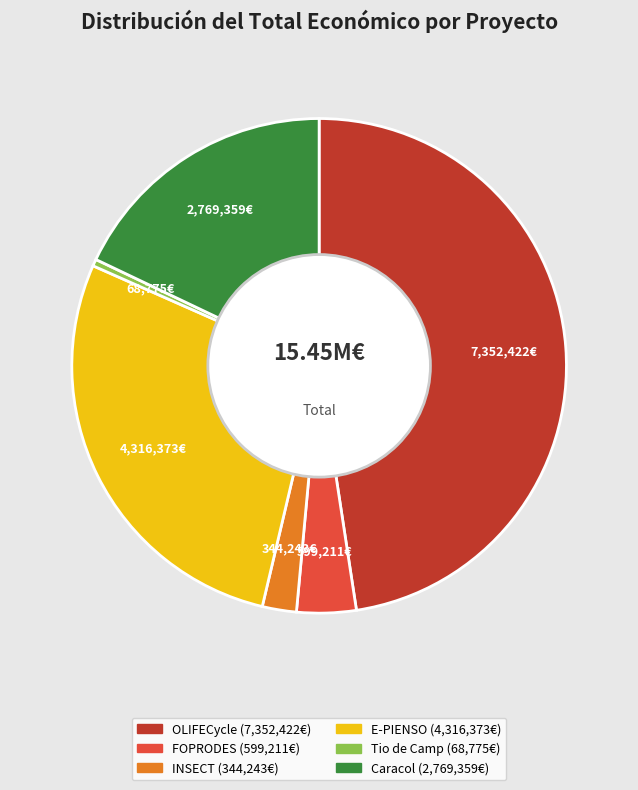

Which category has the smallest portion of the pie?

Tio de Camp